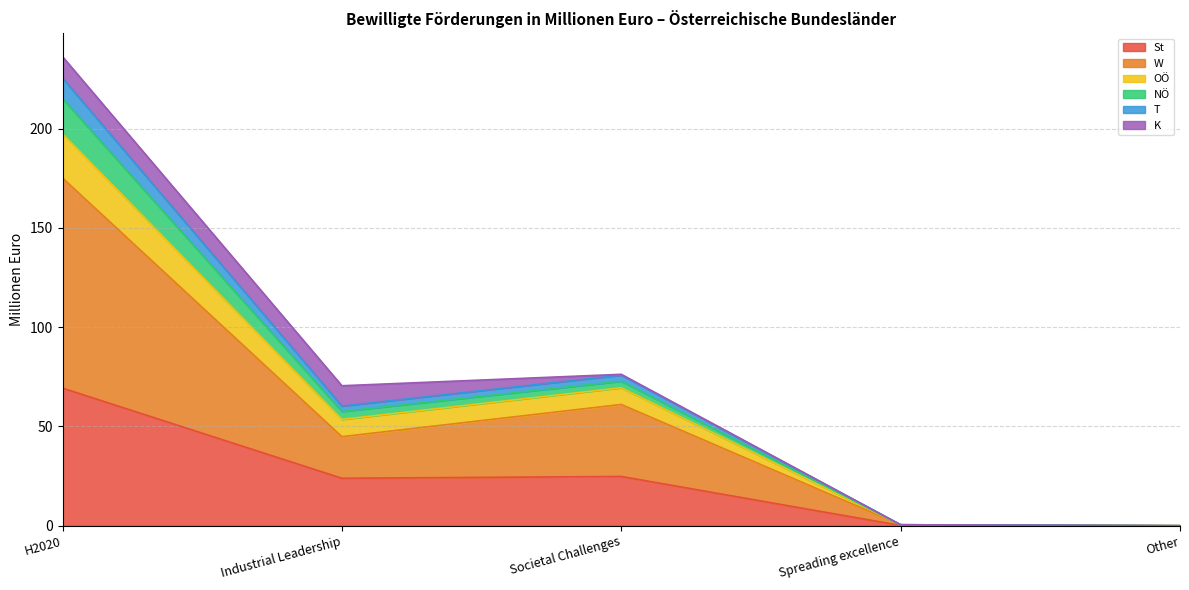

What is the sum of the St values at Spreading excellence and Industrial Leadership?

24.0